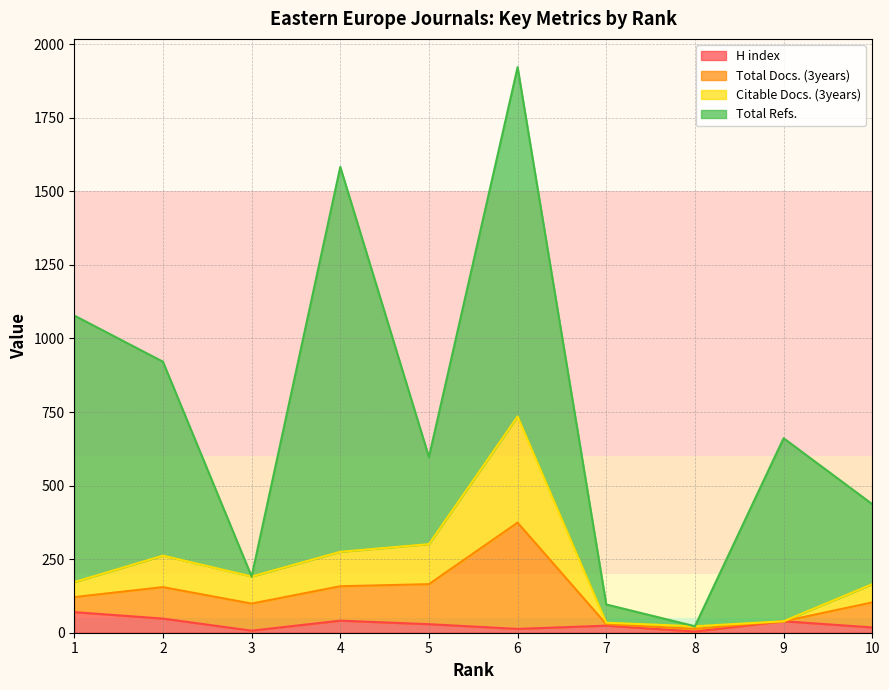

True or false: H index has more than 2 interior local peaks.

True